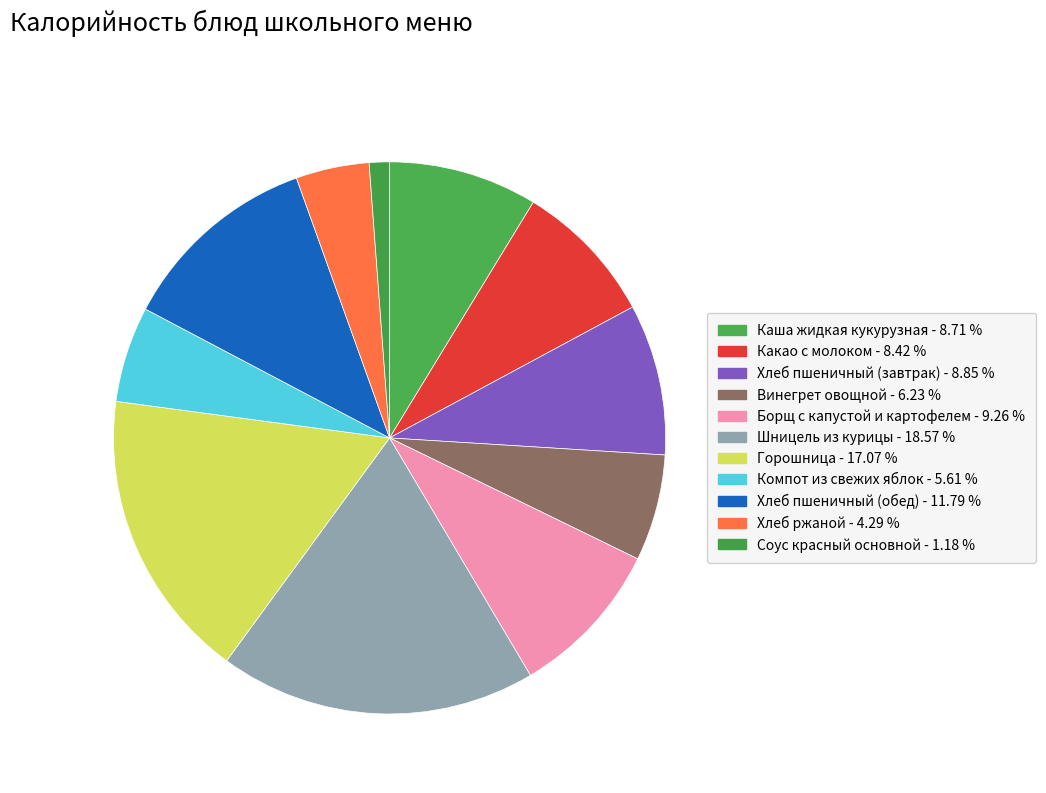

What is the largest slice in the pie chart?

Шницель из курицы